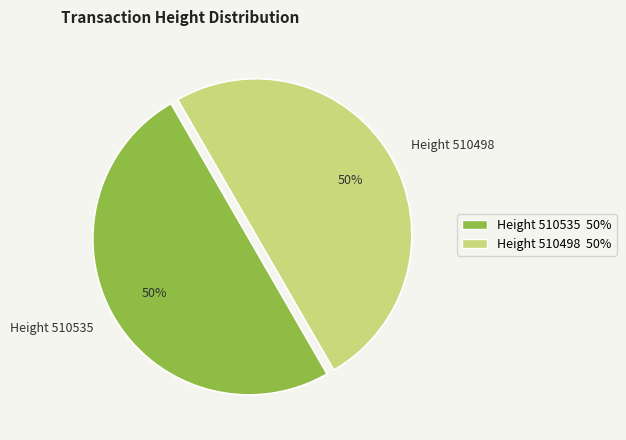

To the nearest percent, what is the average slice percentage?

50%